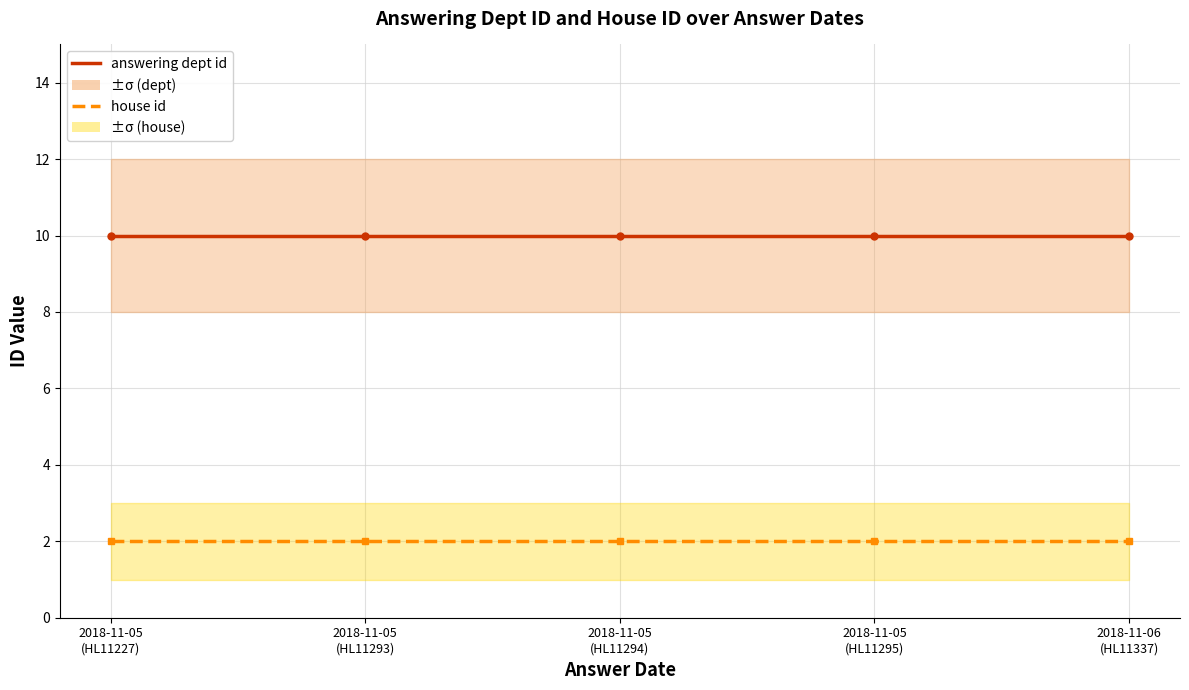

Is the value of answering dept id at 2018-11-05
(HL11295) greater than the value of house id at 2018-11-06
(HL11337)?

Yes